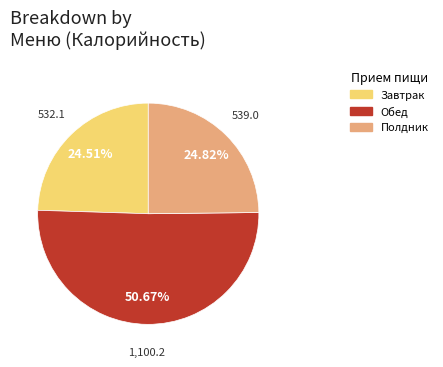

Is the sum of Обед and Полдник greater than half?

Yes